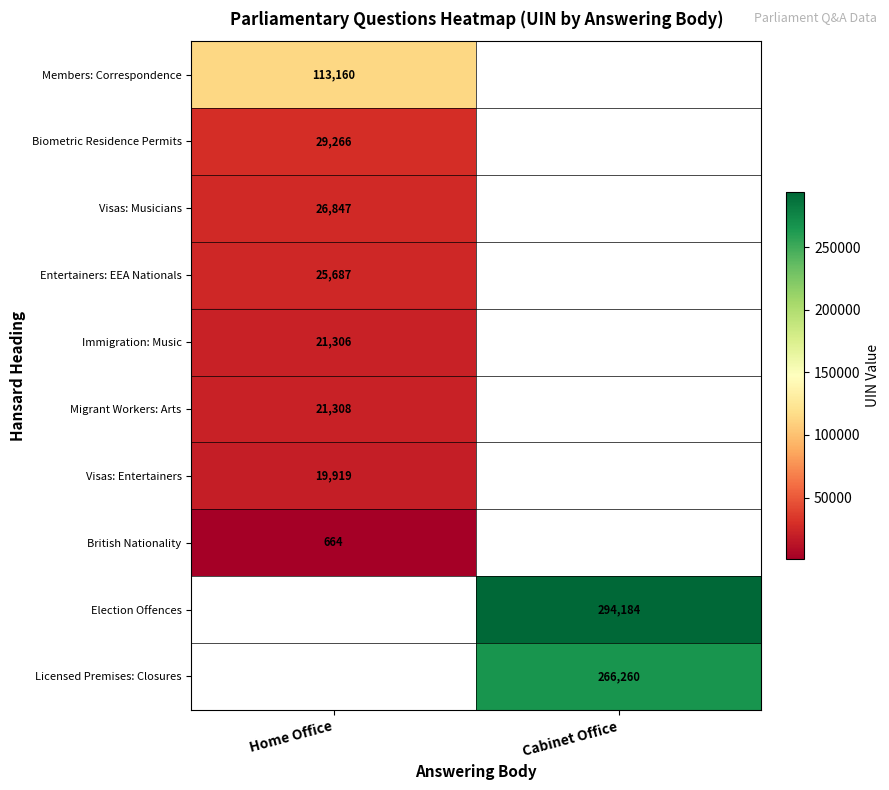

The value of Visas: Musicians at Home Office is 17256. True or false?

False